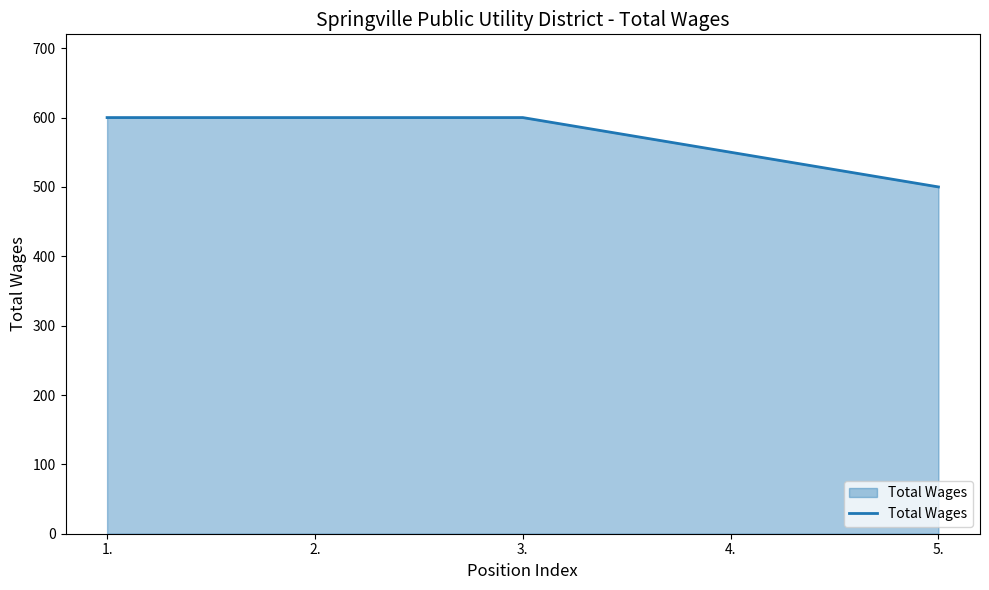

Where is the data nearest to the value 550?

4.